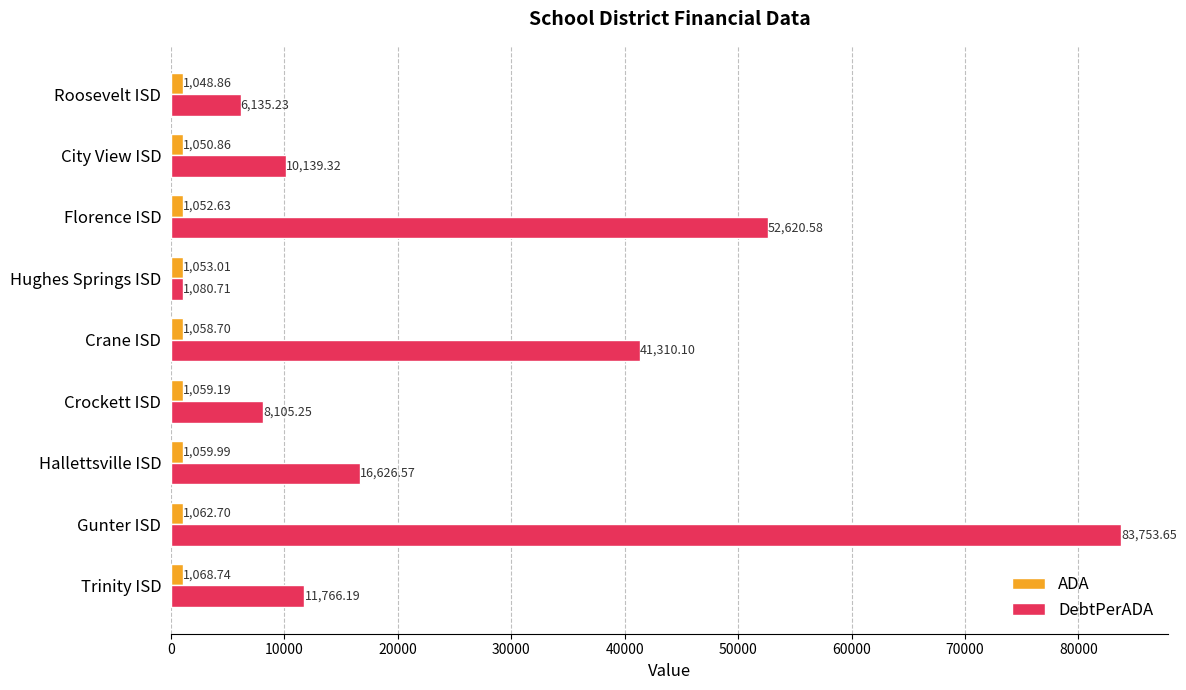

At how many categories does at least one series exceed 39620?

3